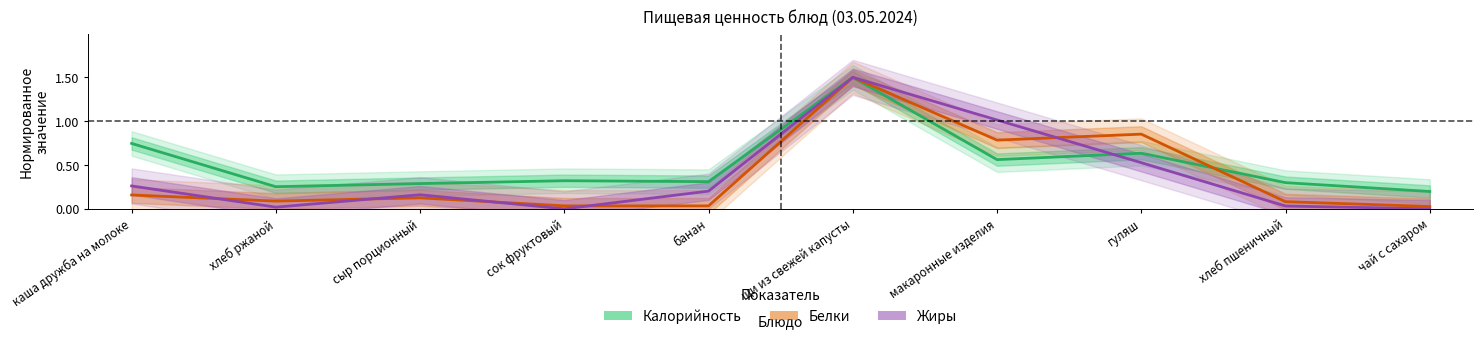

Reading left to right, list all the values displayed in this chart.

Калорийность: каша дружба на молоке=0.7	хлеб ржаной=0.3	сыр порционный=0.3	сок фруктовый=0.3	банан=0.3	щи из свежей капусты=1.5	макаронные изделия=0.6	гуляш=0.6	хлеб пшеничный=0.3	чай с сахаром=0.2
Белки: каша дружба на молоке=0.2	хлеб ржаной=0.1	сыр порционный=0.1	сок фруктовый=0.0	банан=0.0	щи из свежей капусты=1.5	макаронные изделия=0.8	гуляш=0.9	хлеб пшеничный=0.1	чай с сахаром=0.0
Жиры: каша дружба на молоке=0.3	хлеб ржаной=0.0	сыр порционный=0.2	сок фруктовый=0.0	банан=0.2	щи из свежей капусты=1.5	макаронные изделия=1.0	гуляш=0.5	хлеб пшеничный=0.0	чай с сахаром=0.0